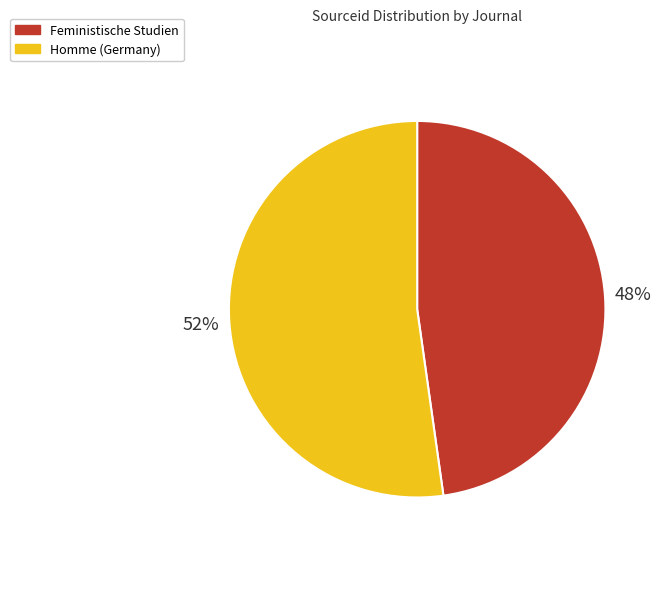

To the nearest percent, what is the difference between the largest and smallest slice percentages?

4%